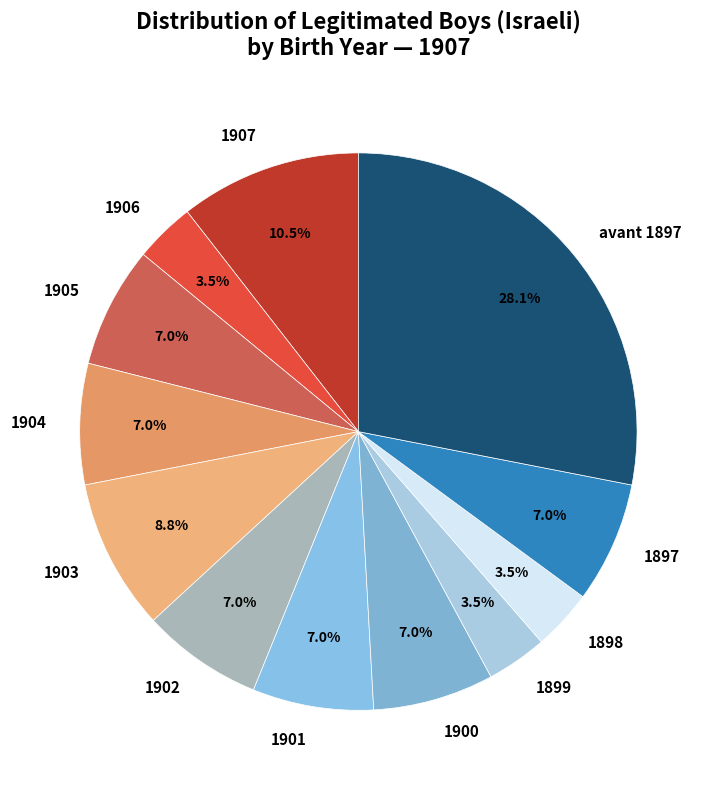

How many segments does this pie chart have?

12